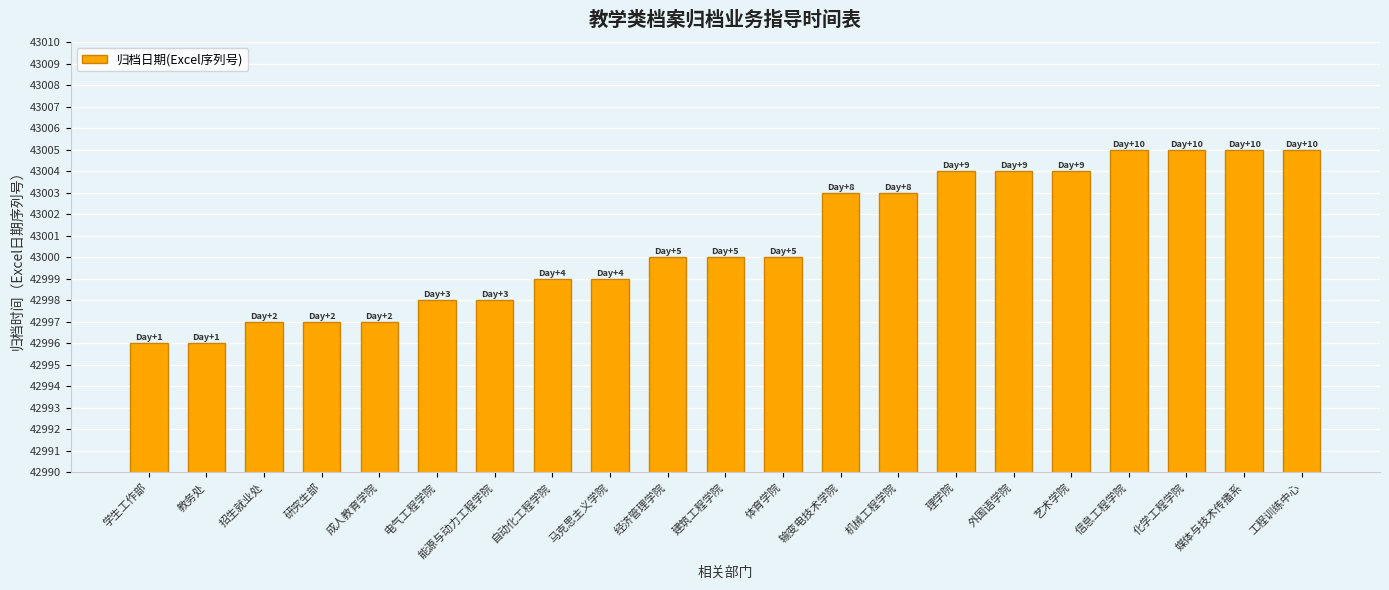

Between 学生工作部 and 能源与动力工程学院, which is larger?

能源与动力工程学院